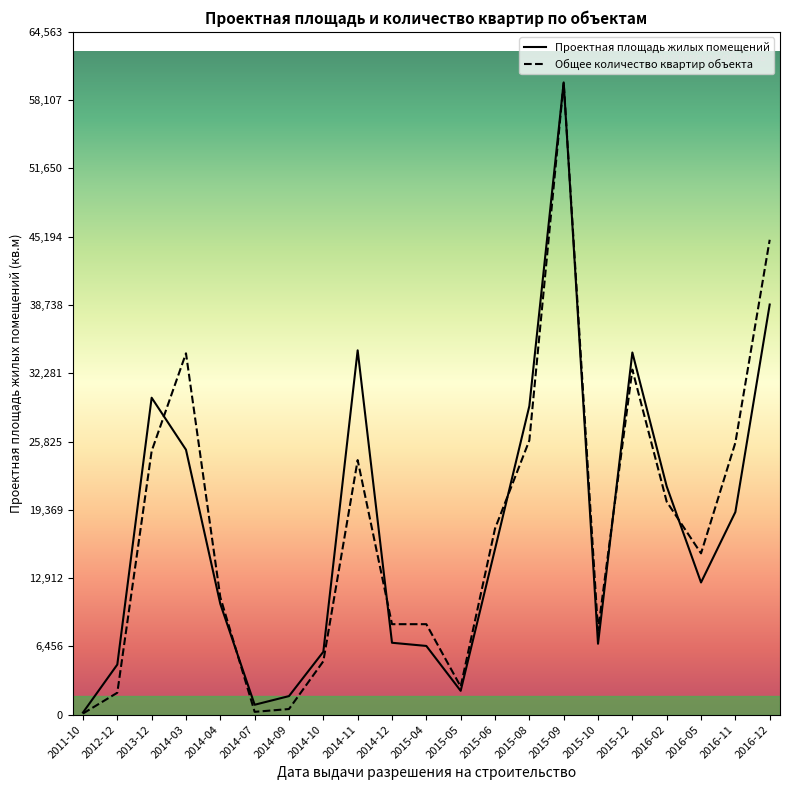

Where is Проектная площадь жилых помещений nearest to the value 29990?

2013-12